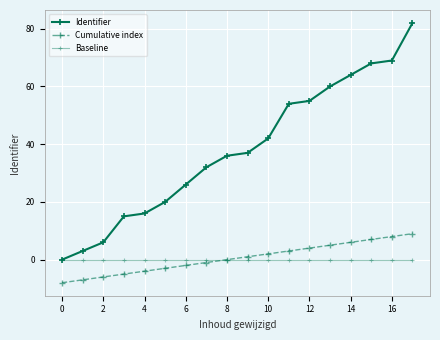

Which series has the largest range (max minus min)?

Identifier